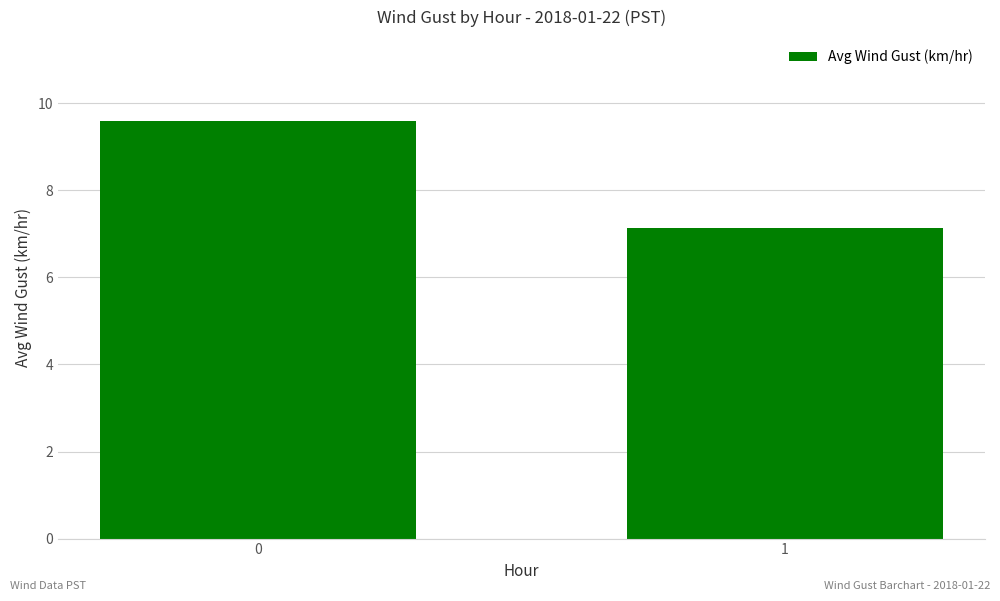

How many data points are less than 9?

1